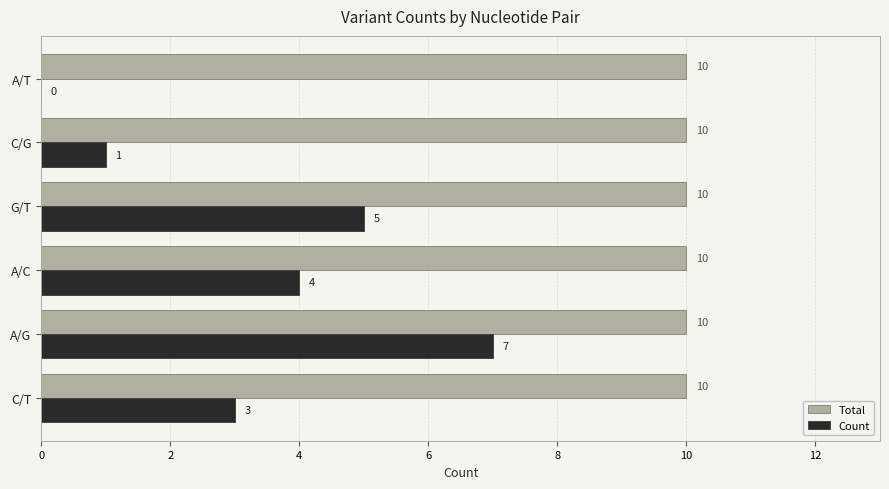

Between A/C and C/G, which series saw the biggest shift?

Count